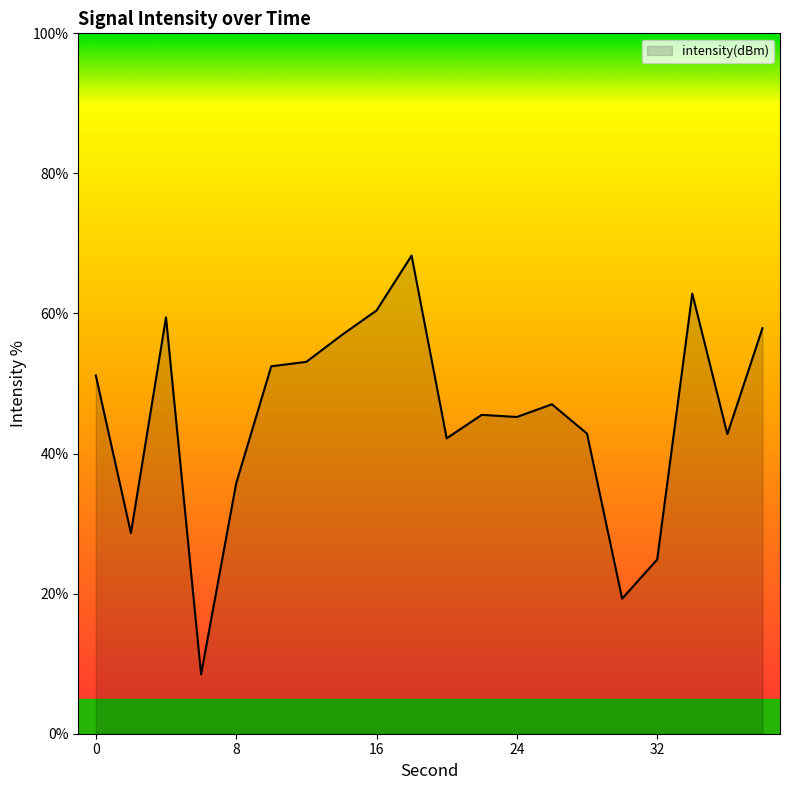

Does the chart have visible grid lines?

No